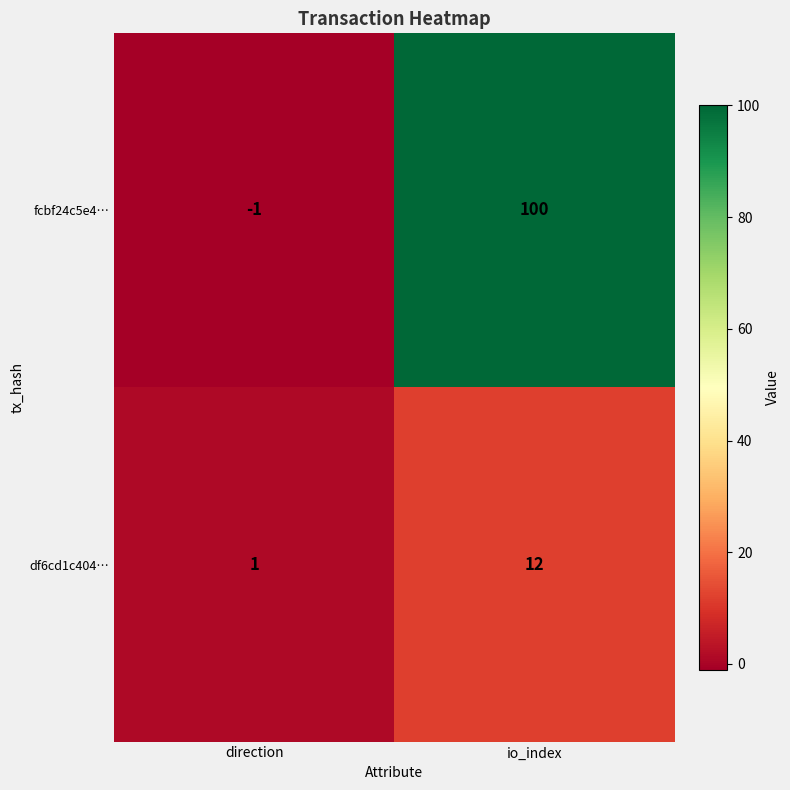

Which label corresponds to the largest value in the chart?

io_index